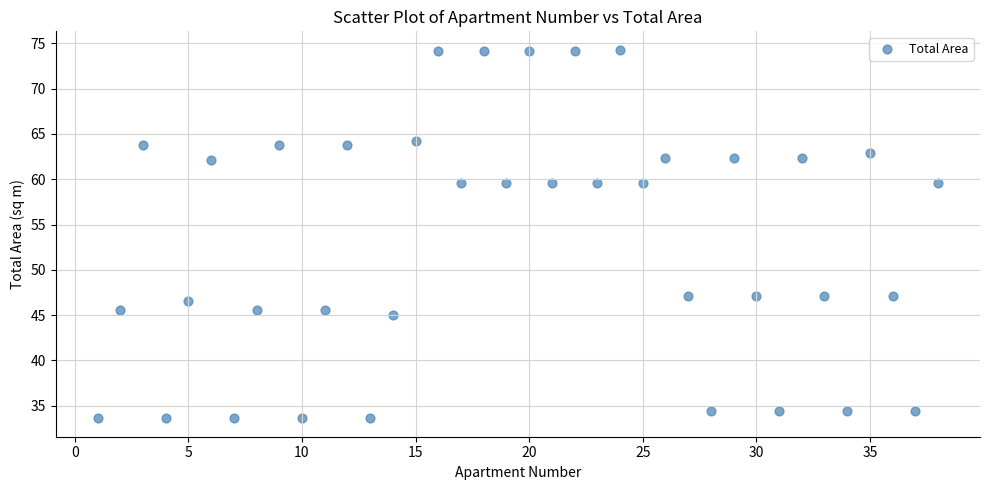

What is the range of X values (max minus min)?

37.0